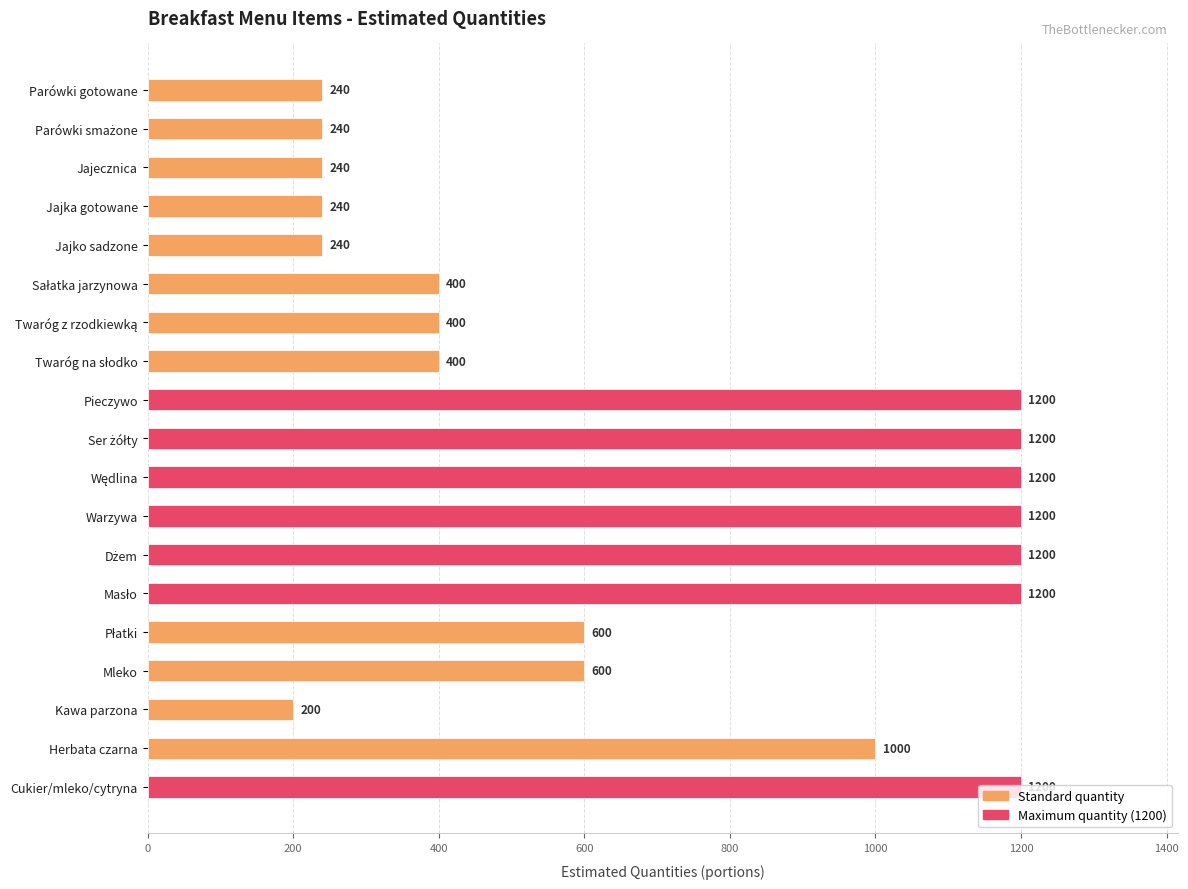

Are the bars grouped side by side (vs. stacked)?

No